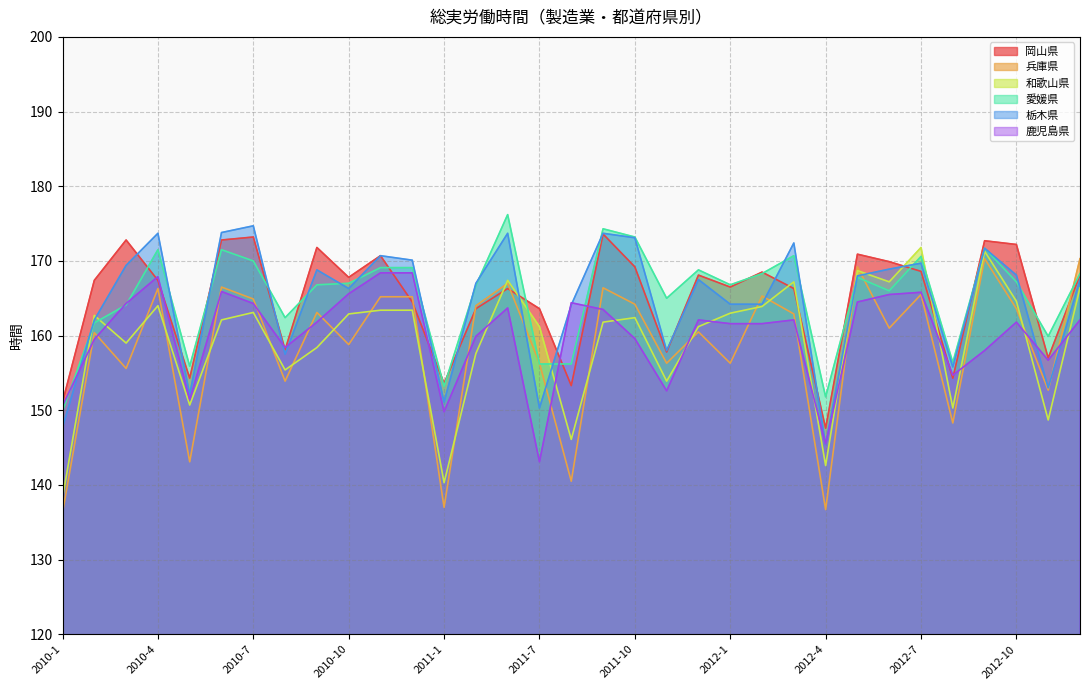

What is the total value across all series at 2010-9?

990.7